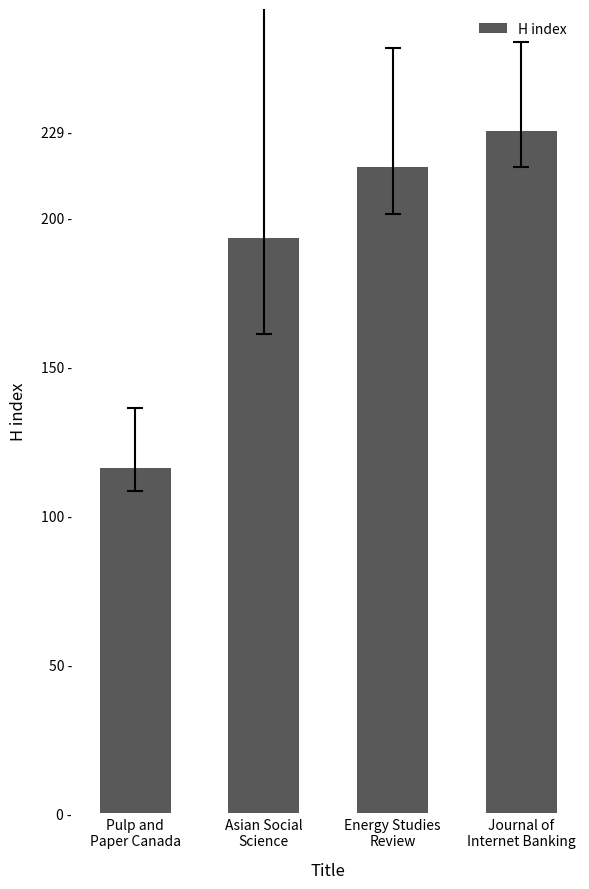

Reading right to left, extract all data points from this chart.

229	217	193	116